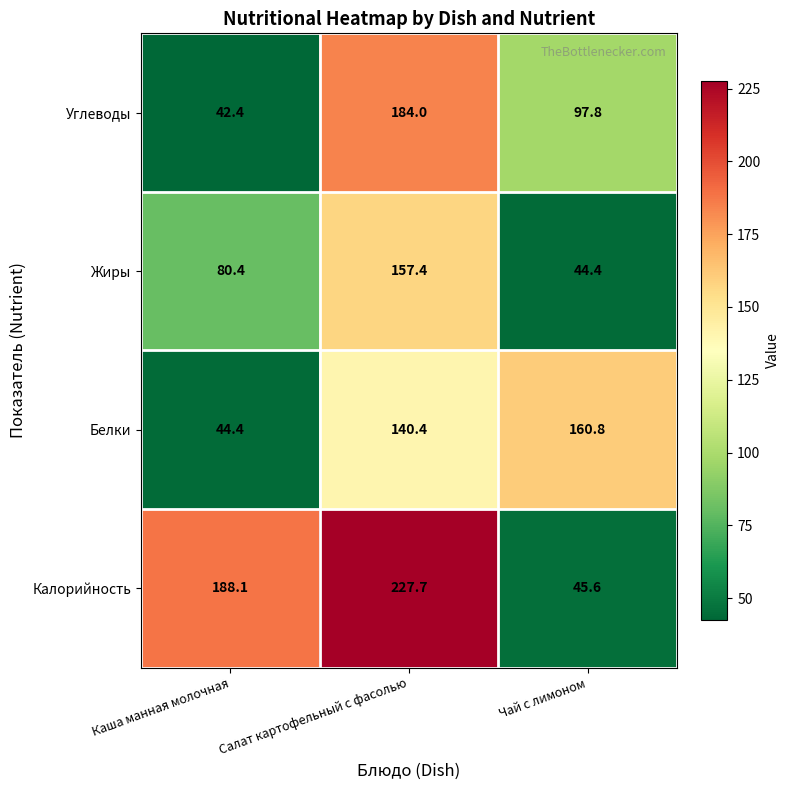

Which series has the largest total across all categories?

Калорийность